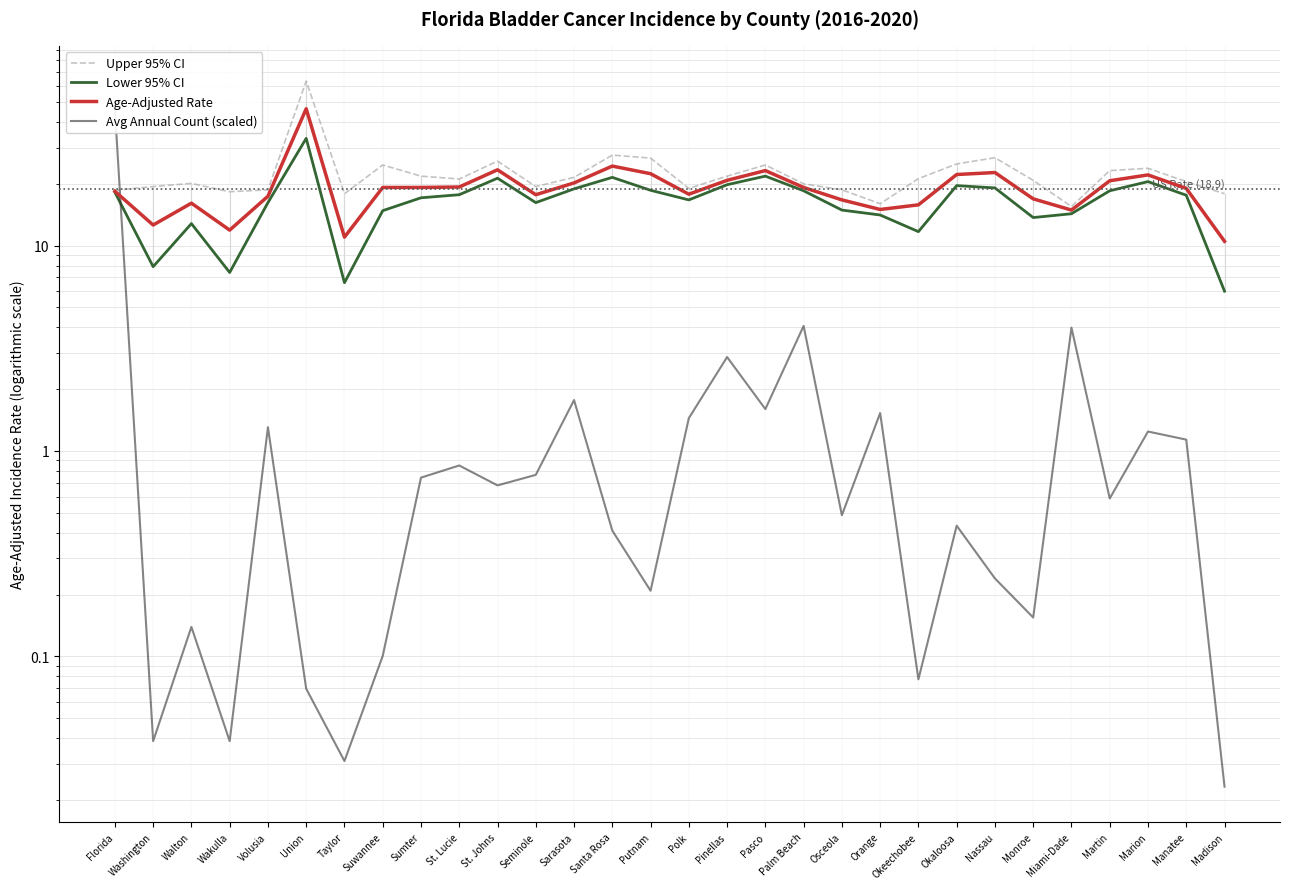

At which label is Age-Adjusted Rate closest to 28?

Santa Rosa